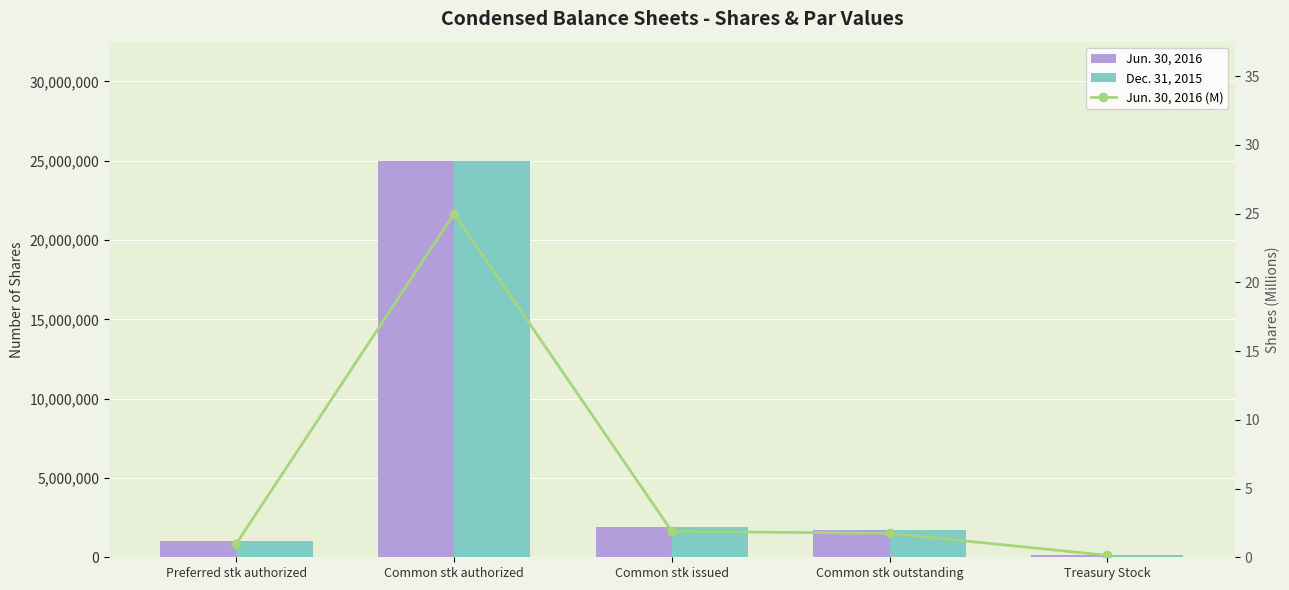

Which category has the lowest value across all series?

Treasury Stock